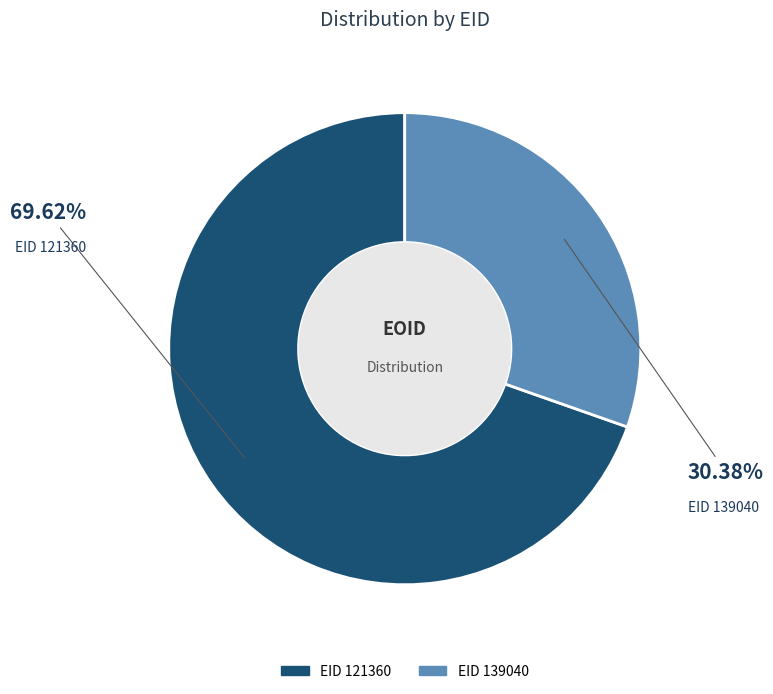

Is there a majority slice in this chart?

Yes